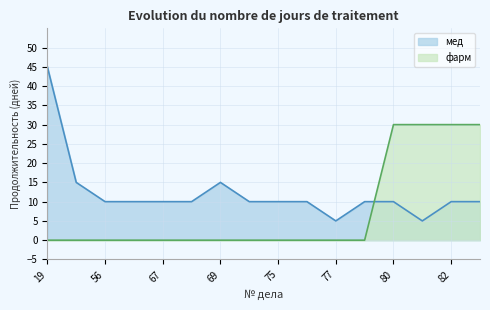

What is the spread (max minus min) of values at 71?

10